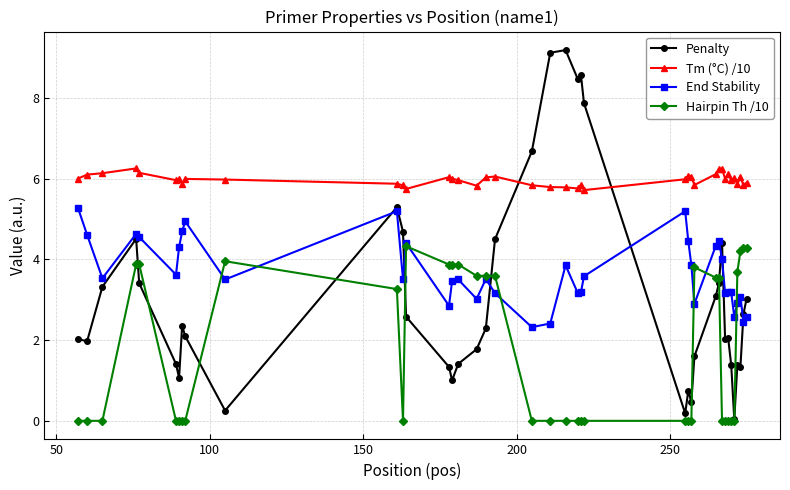

What is the value of the Tm (°C) /10 point at the 36th from the left?

6.0